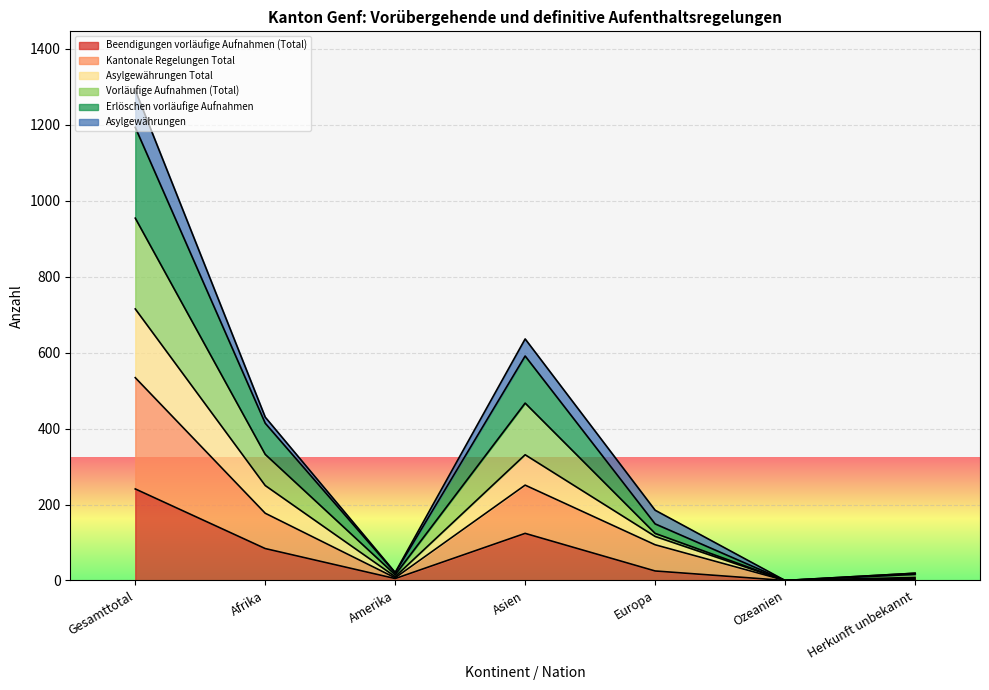

At which label does Beendigungen vorläufige Aufnahmen (Total) reach its peak?

Gesamttotal